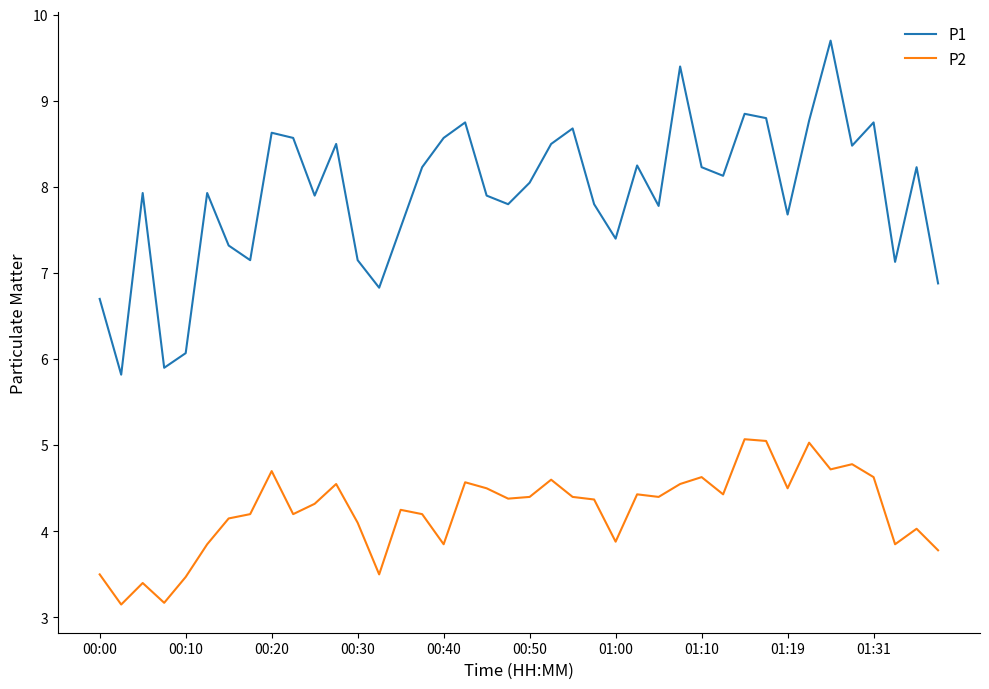

What are all the series names shown in the legend?

P1, P2